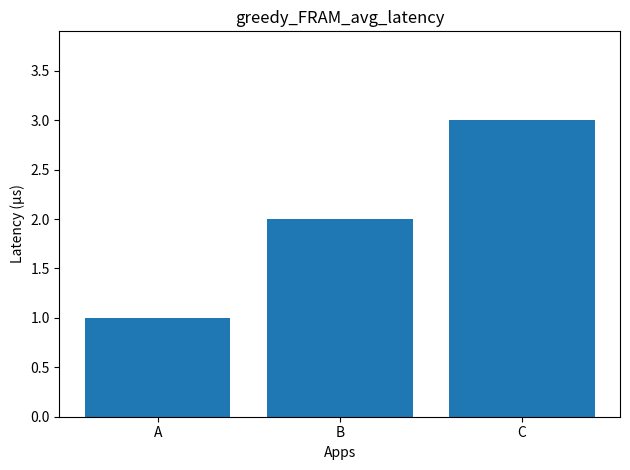

Rank the categories by value from highest to lowest.

C, B, A